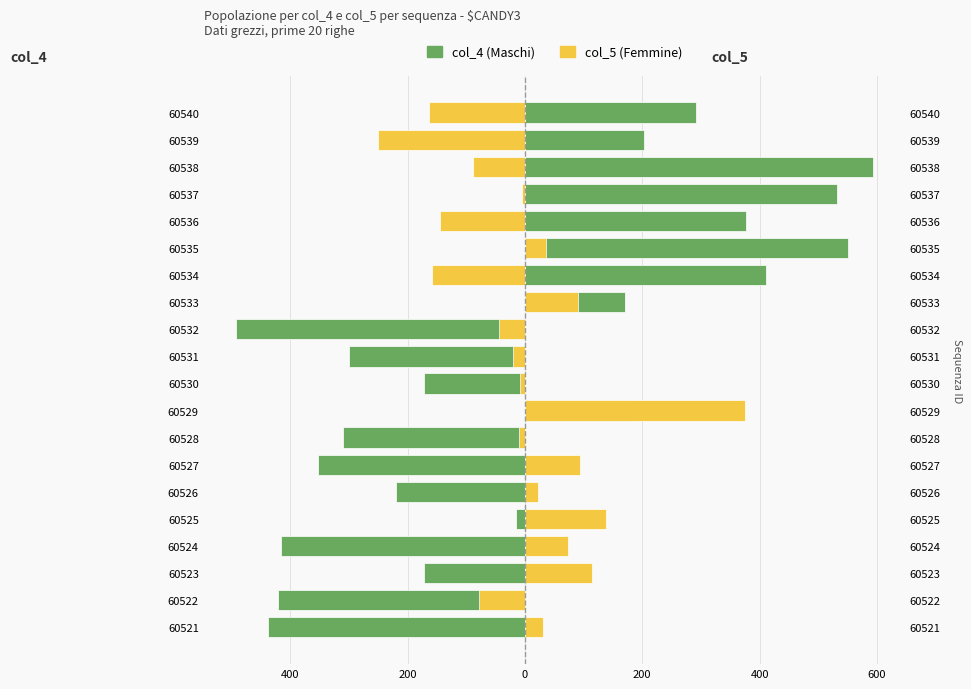

What is the approximate value of col_5 (Femmine) at 60536?

-145.0